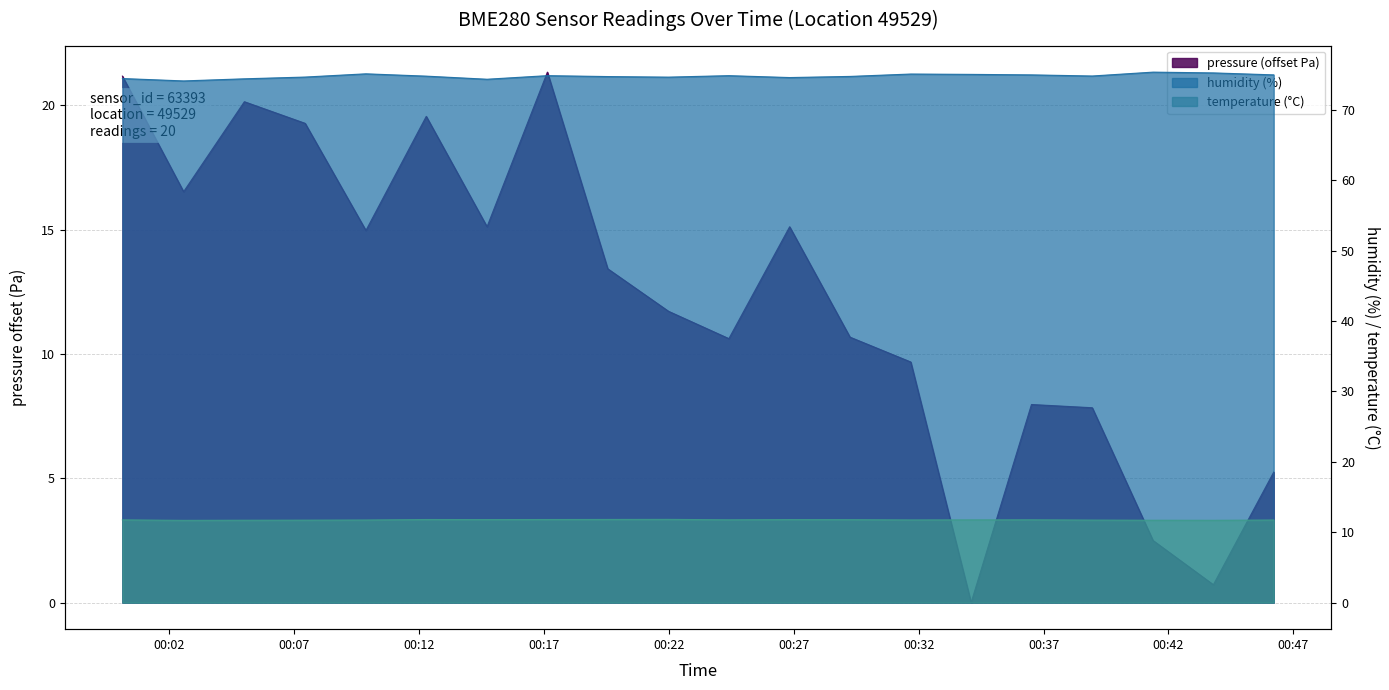

Is the value of pressure at 00:00 greater than the value of humidity at 00:31?

No